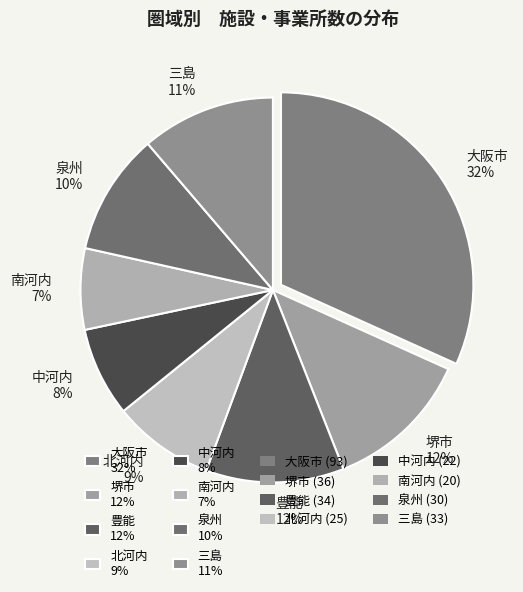

How many slices are in this pie chart?

8